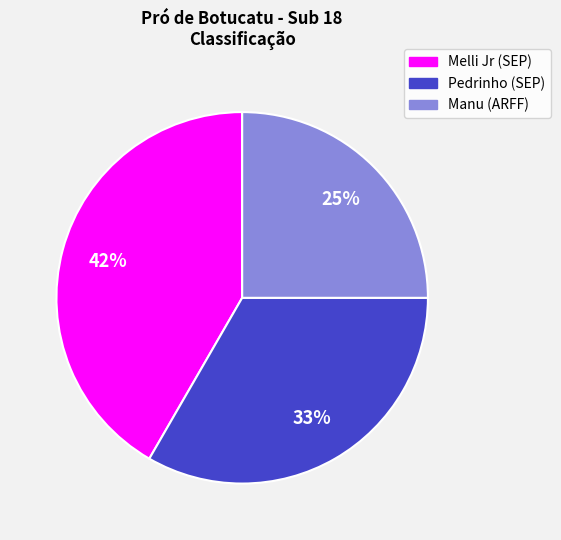

Which slice is the smallest?

Manu (ARFF)